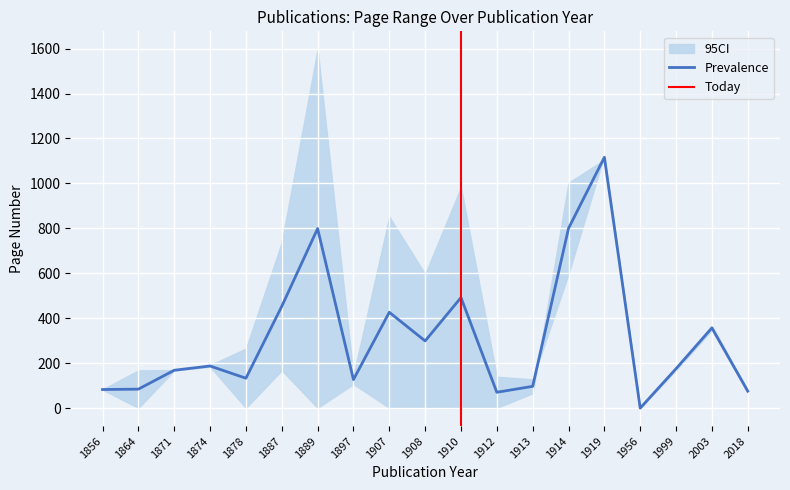

Which category has the highest value in the Prevalence series?

1919